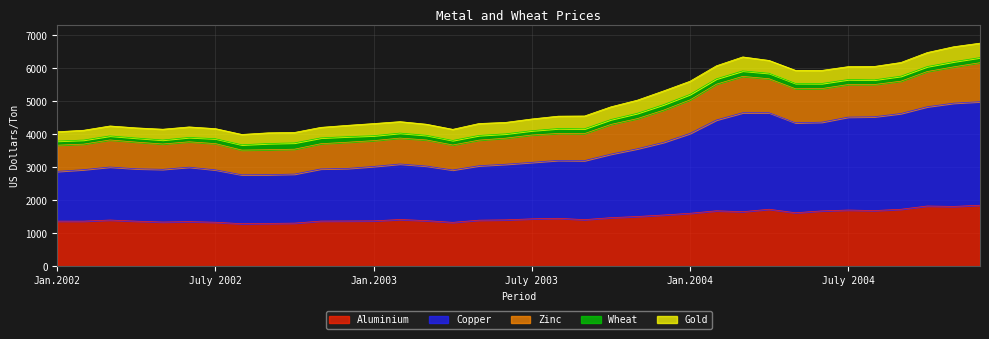

What is the average value of the Wheat series?

150.5